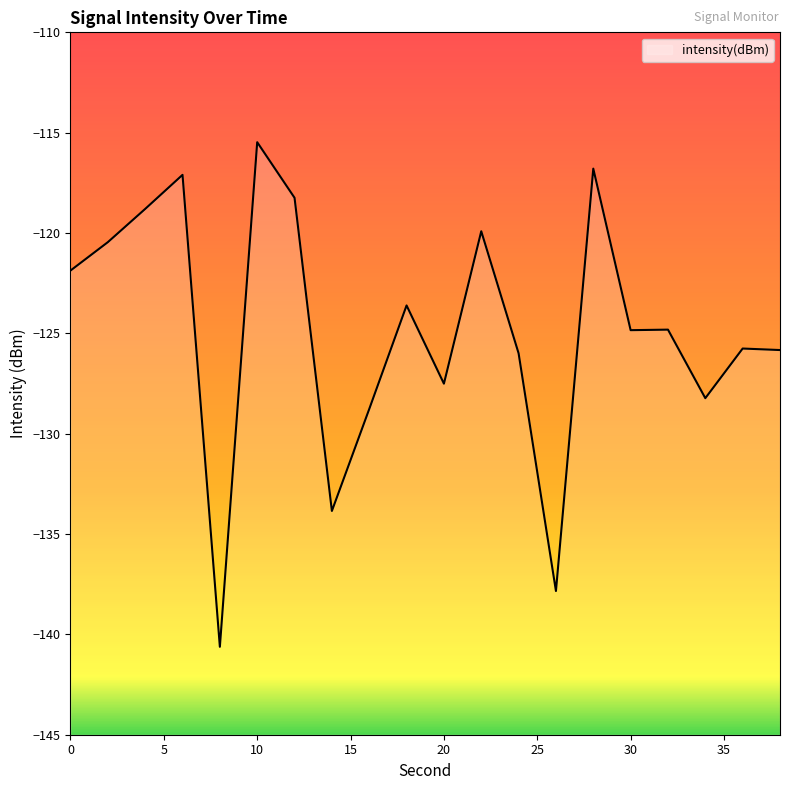

What is the sum of all values?

-2496.3